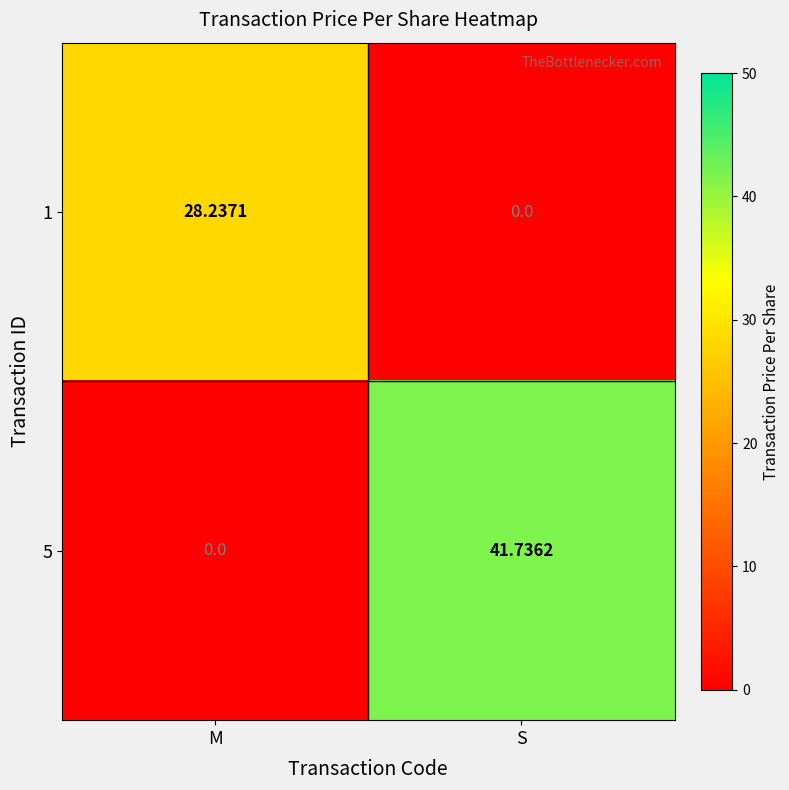

Is the value of 1 at S greater than the value of 5 at S?

No